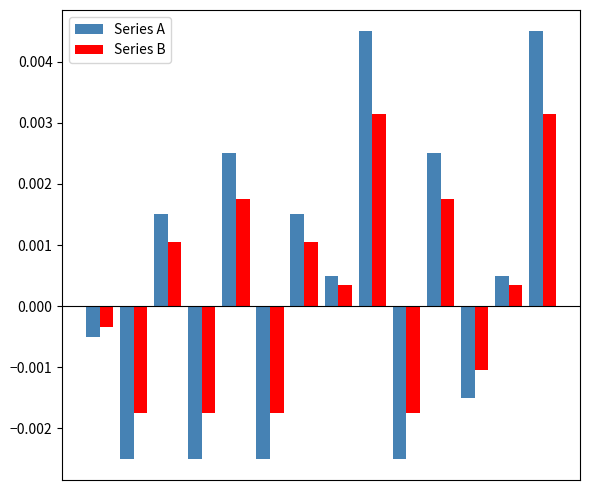

How many values in Series B are below zero?

6